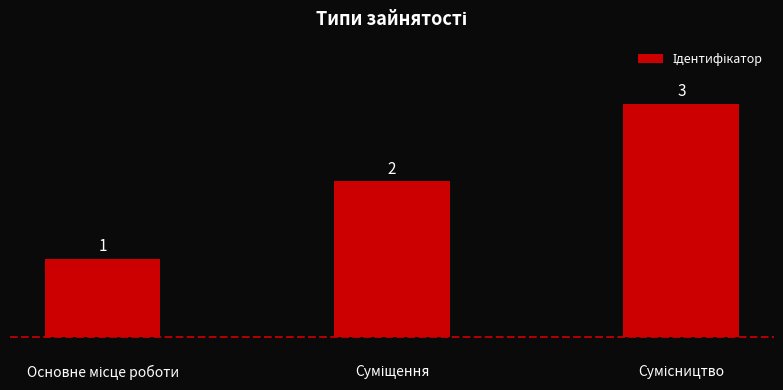

Count the values in the range 1 to 3.

3